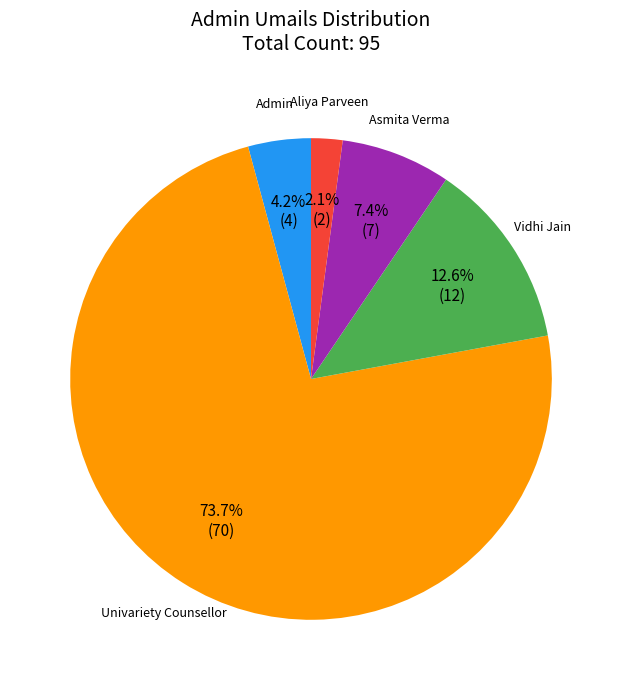

To the nearest percent, what is the average slice percentage?

20%